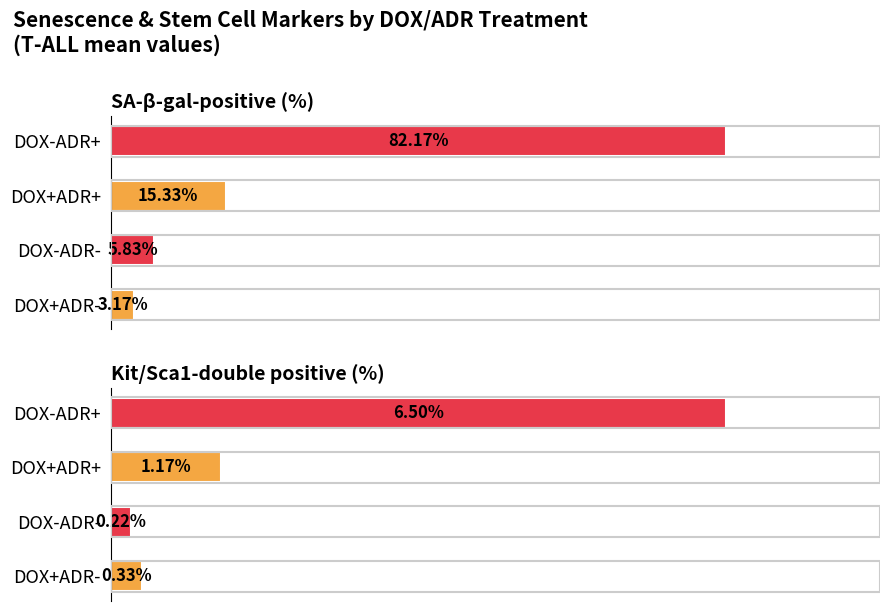

Which series has the largest range (max minus min)?

DOX-ADR+